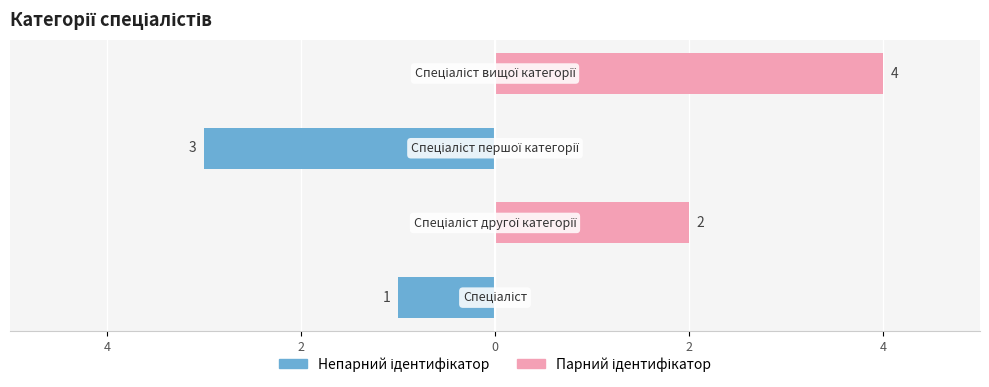

What is the average value of the Ідентифікатор (непарний) series?

-1